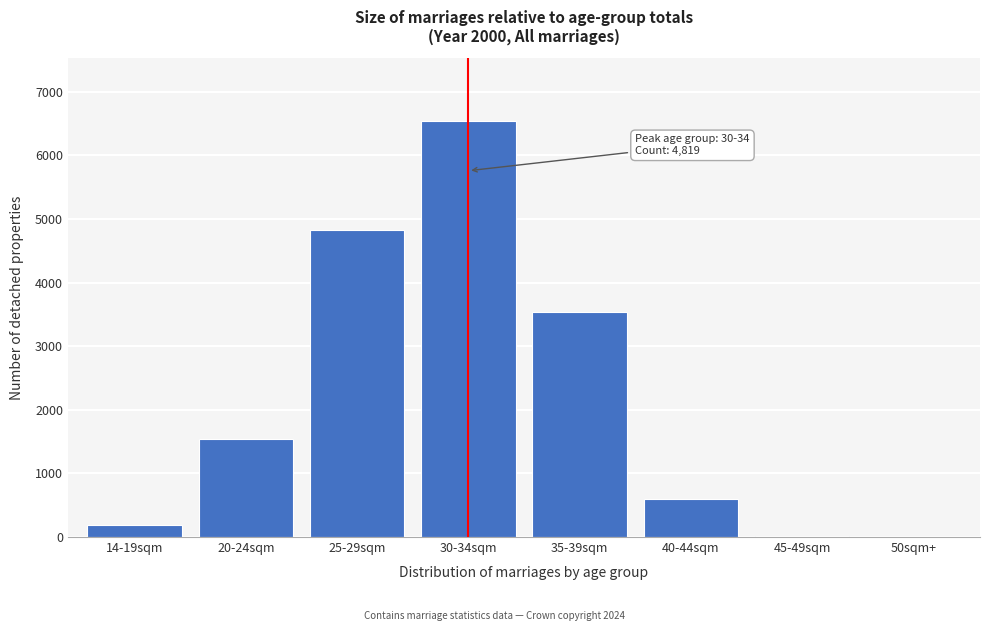

The value at 40-44sqm is 602. True or false?

True